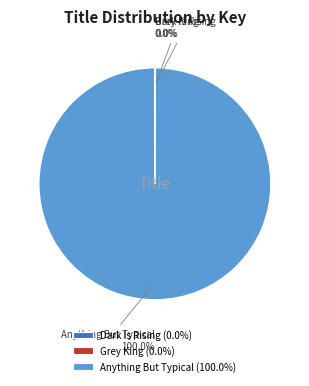

Is there any slice that represents more than half of the pie?

Yes